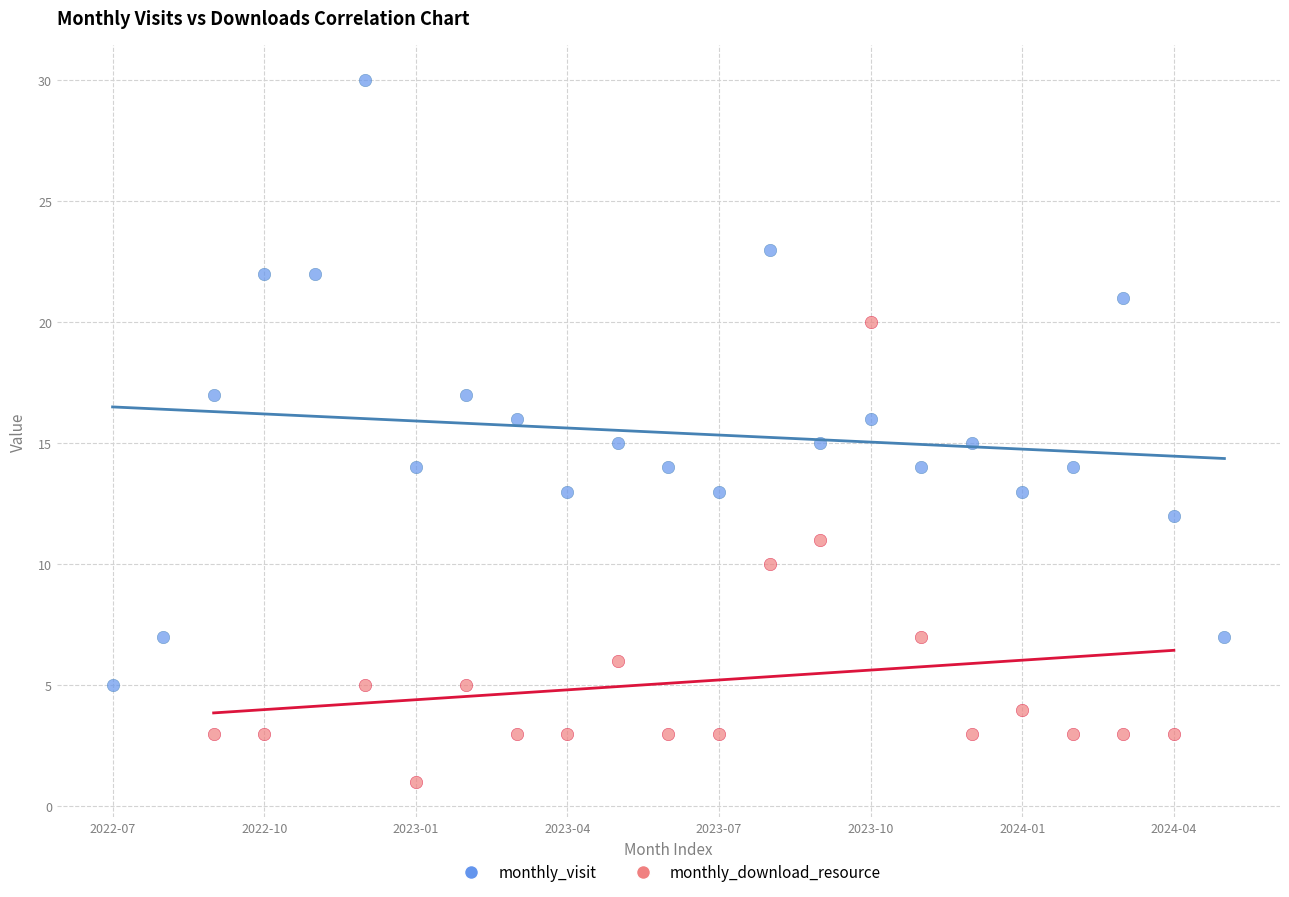

Which series contains the highest Y value?

monthly_visit